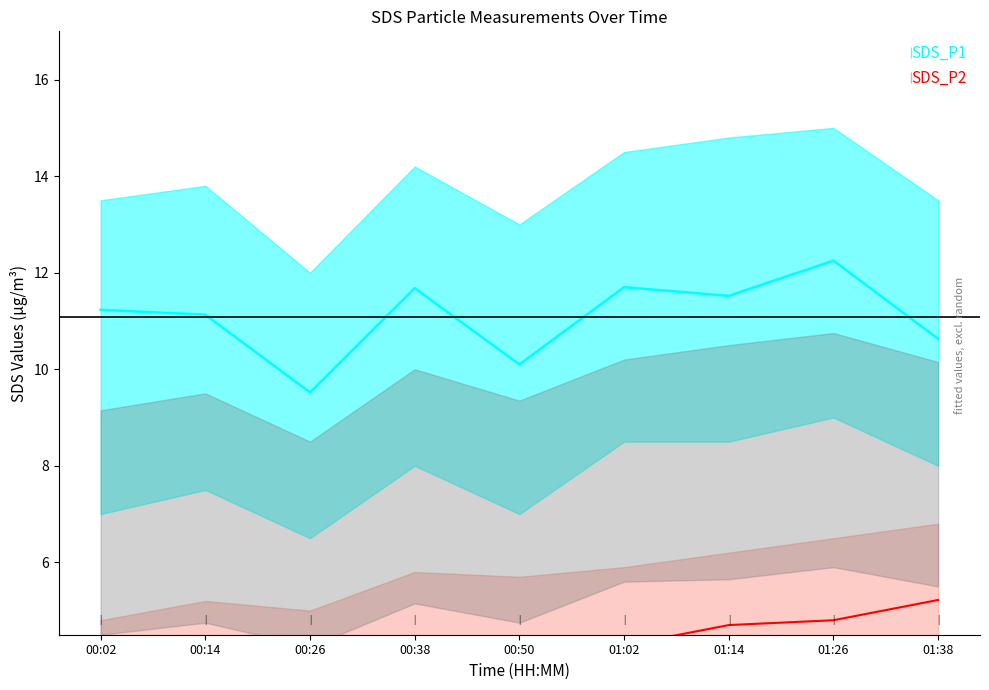

Reading left to right, what are all the values shown in this chart?

SDS_P1: 00:02=11.2	00:14=11.1	00:26=9.5	00:38=11.7	00:50=10.1	01:02=11.7	01:14=11.5	01:26=12.2	01:38=10.6
SDS_P2: 00:02=3.4	00:14=3.9	00:26=3.7	00:38=4.2	00:50=4.2	01:02=4.3	01:14=4.7	01:26=4.8	01:38=5.2